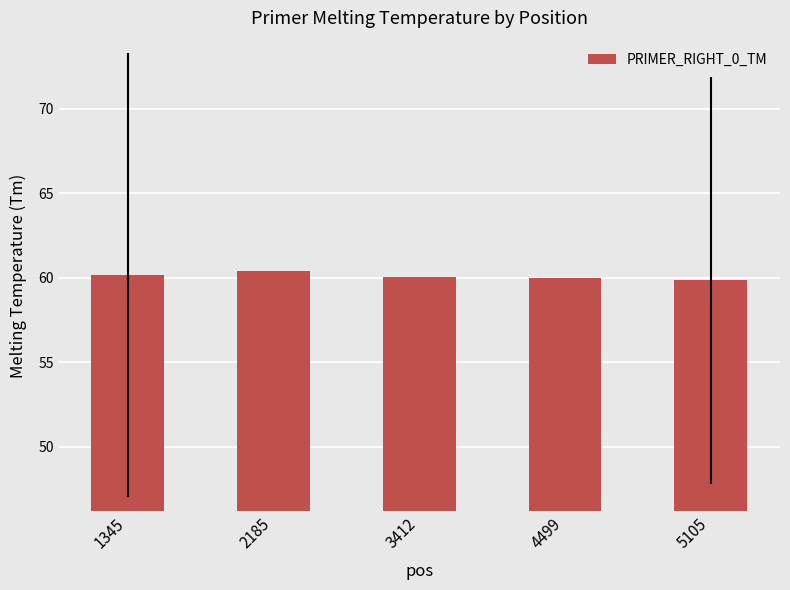

What is the average value?

60.1